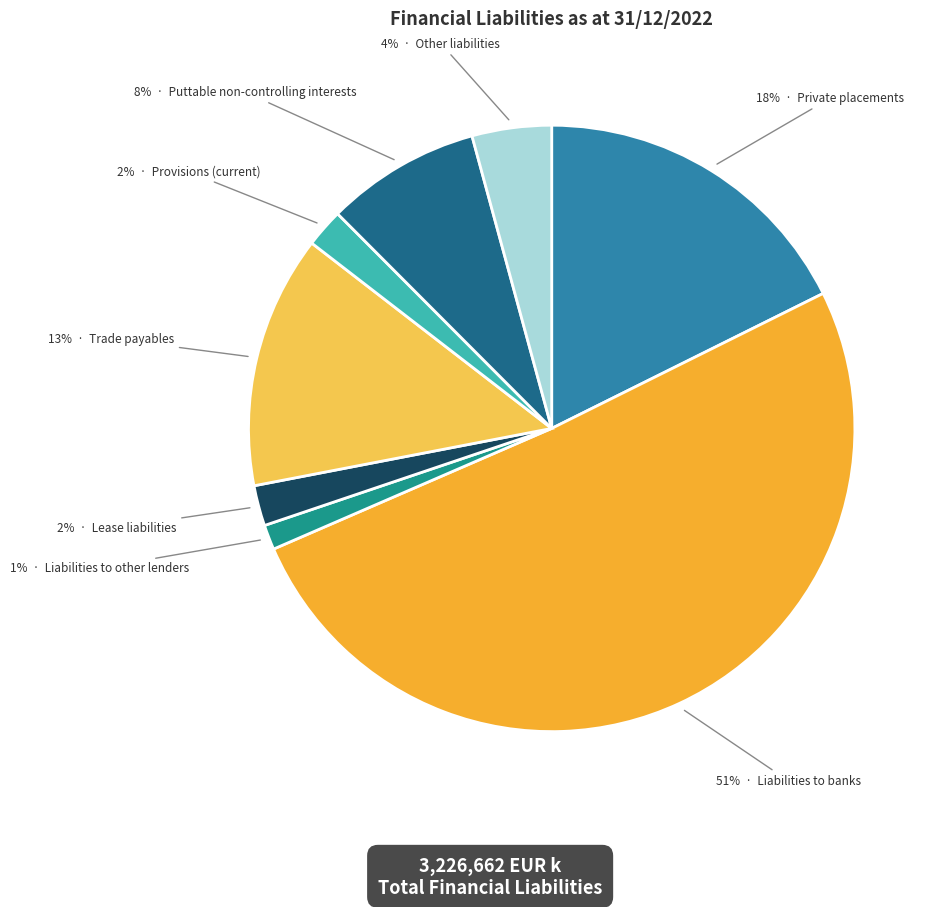

To the nearest percent, what is the average slice percentage?

12%